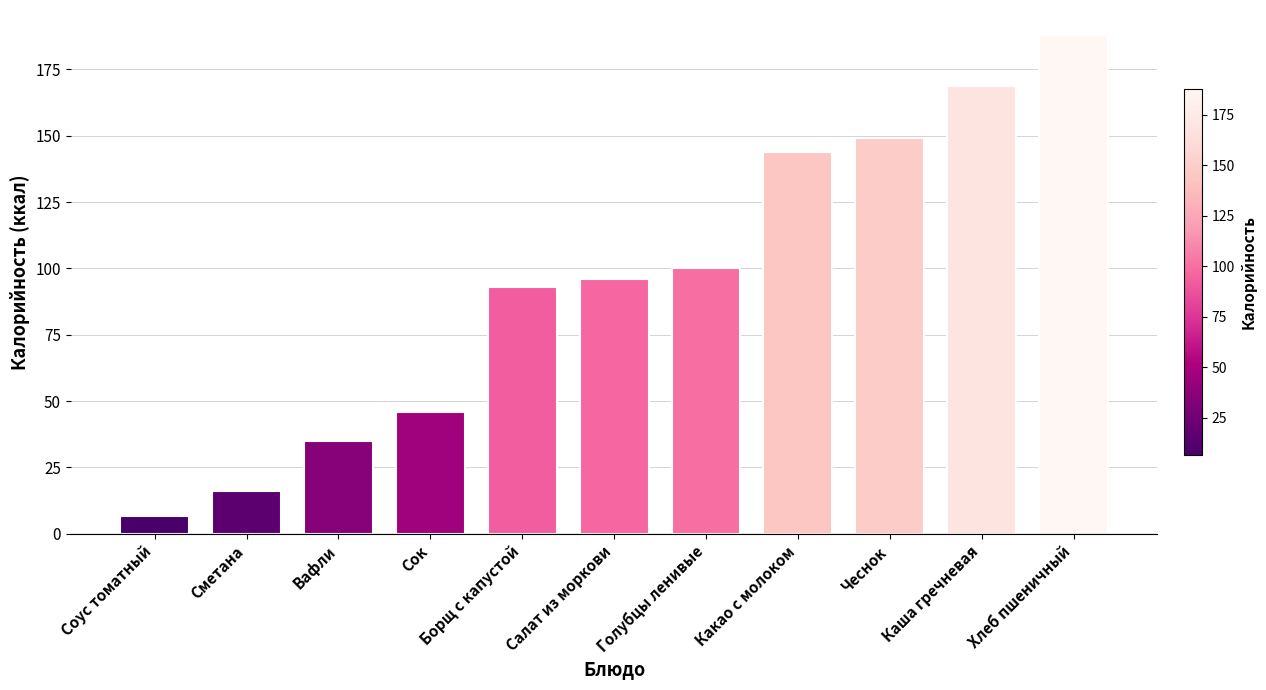

Is it true that the value at Голубцы ленивые is 67.8?

False